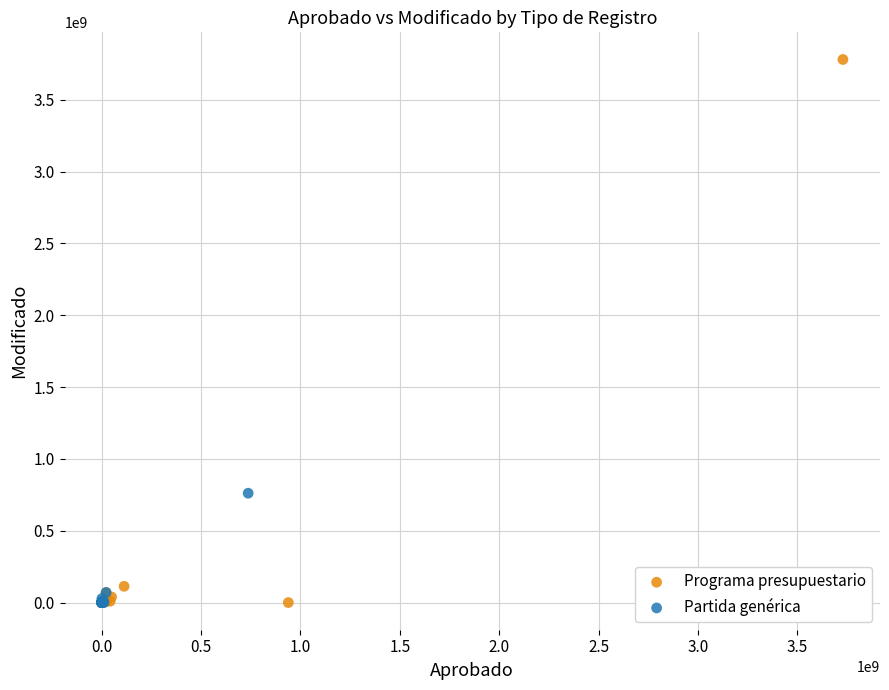

Which series has the largest Y range (max minus min)?

Programa presupuestario